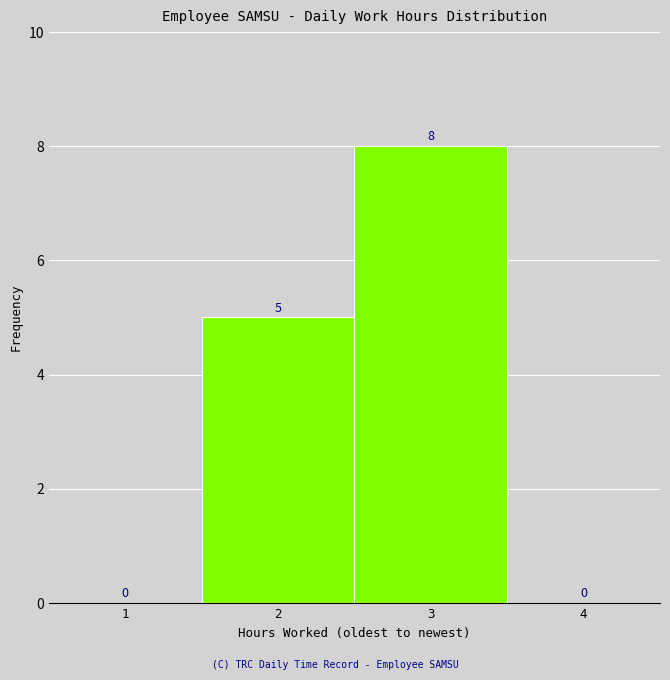

Reading right to left, what are all the values shown in this chart?

4=0	3=8	2=5	1=0